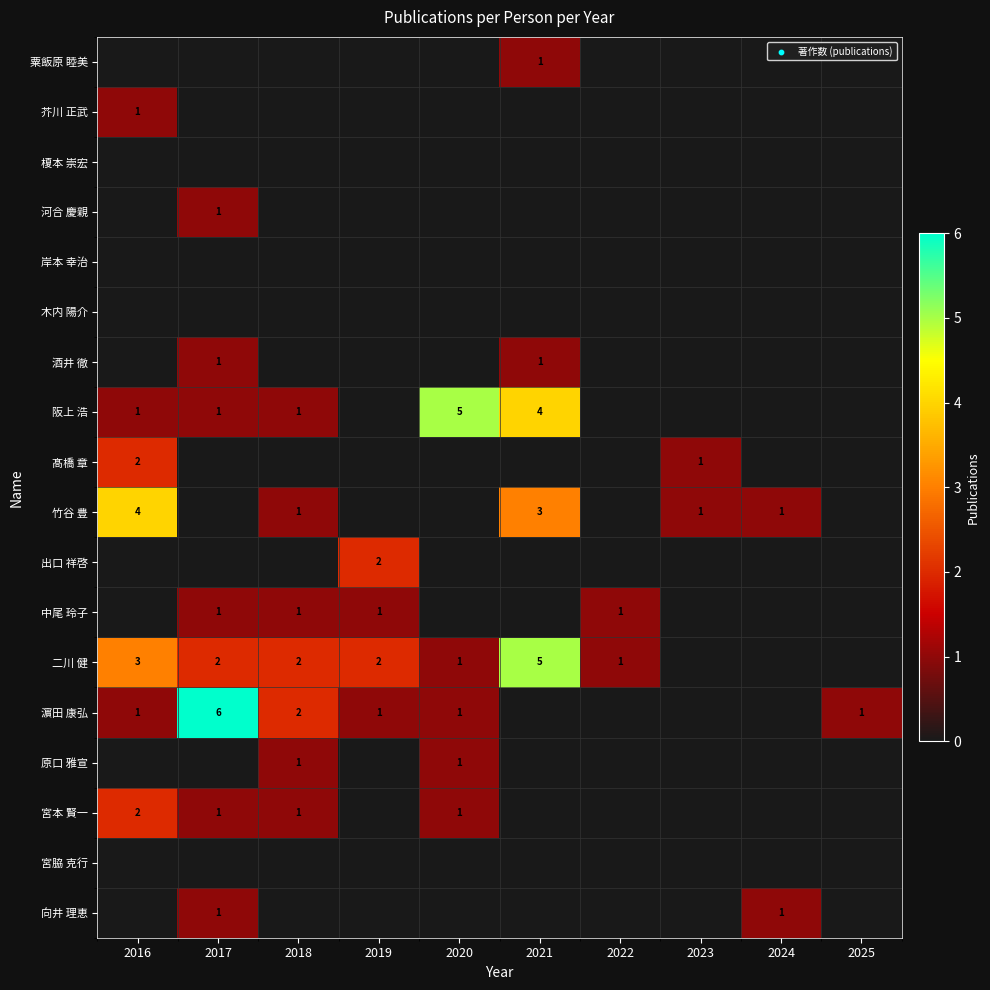

Between 2018 and 2016, which is larger?

2018